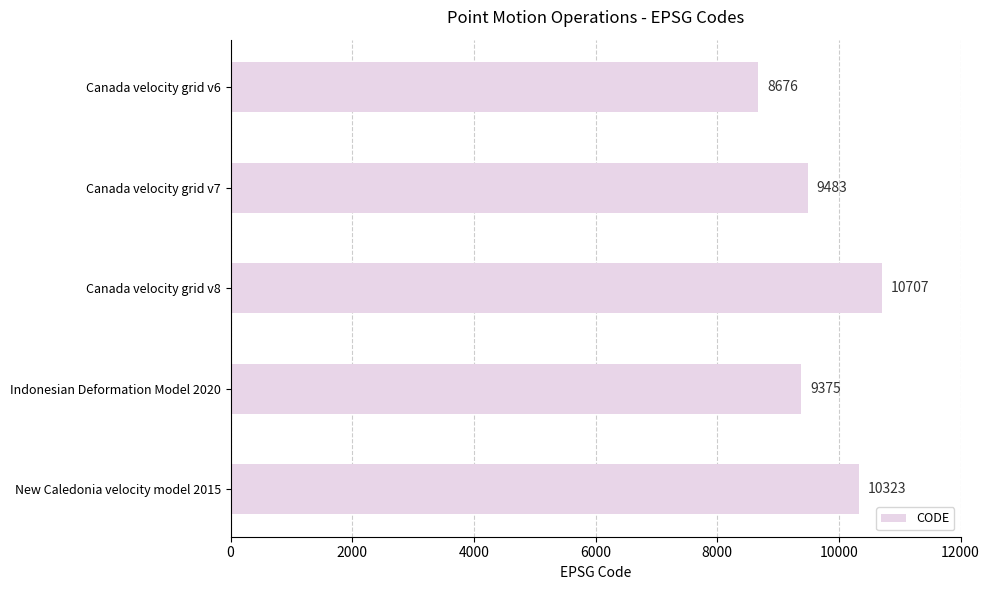

Rank the categories by value from lowest to highest.

Canada velocity grid v6, Indonesian Deformation Model 2020, Canada velocity grid v7, New Caledonia velocity model 2015, Canada velocity grid v8